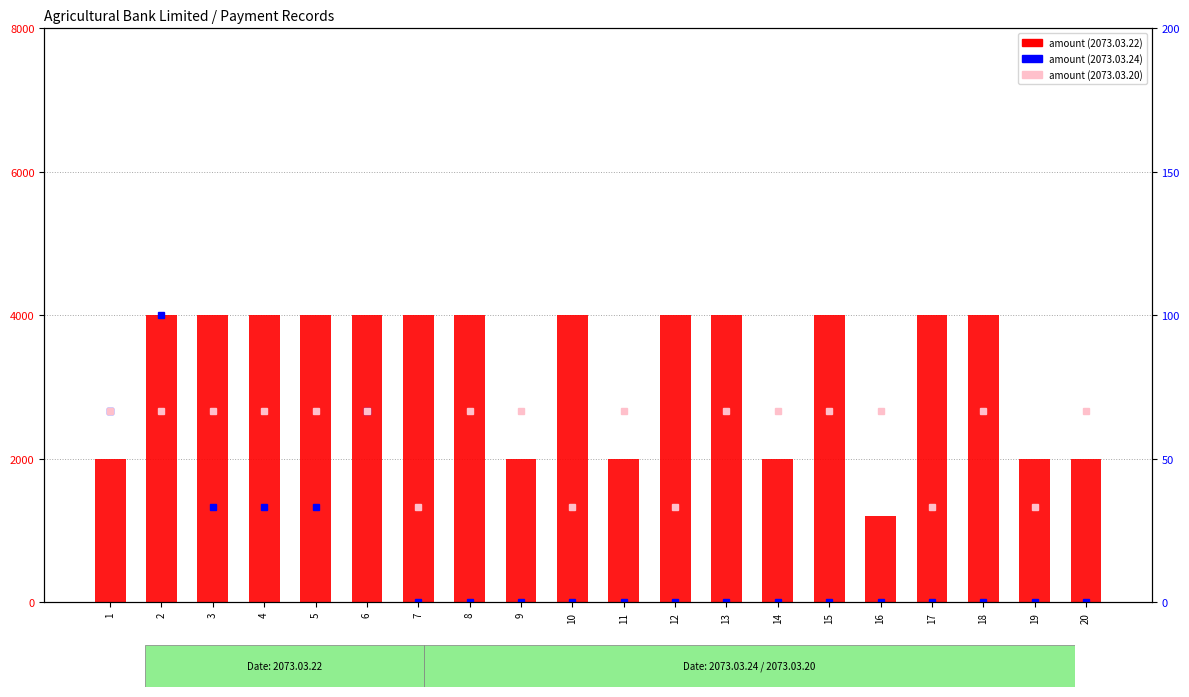

At which label does 2073.03.20 (right axis) reach its peak?

1